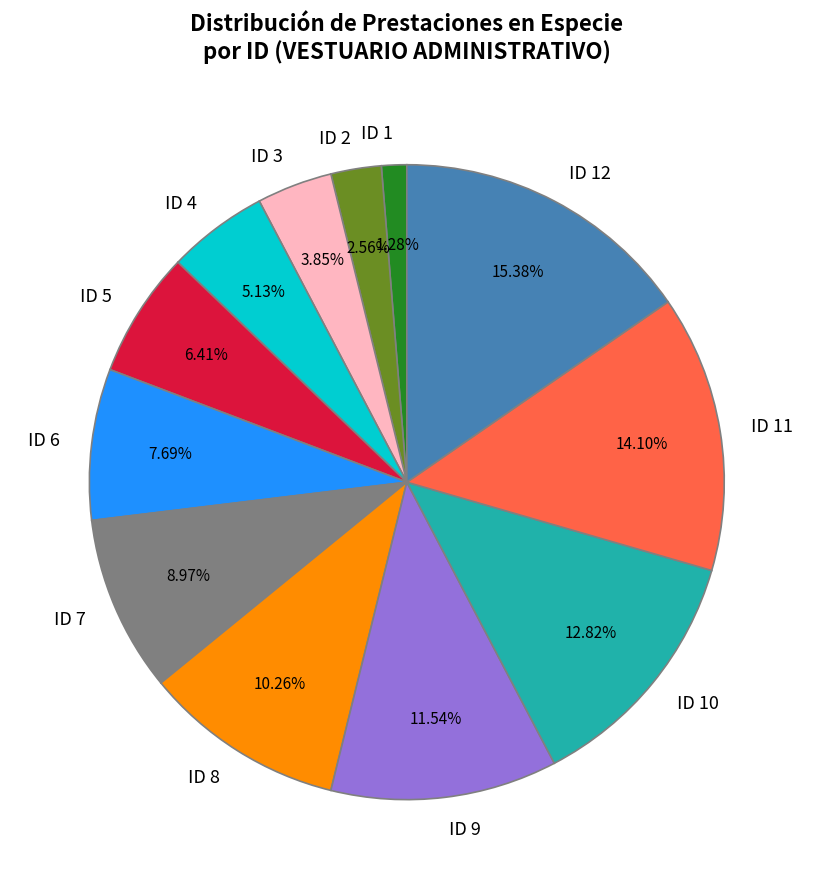

Approximately how many times larger is the value at ID 8 compared to ID 12?

0.7